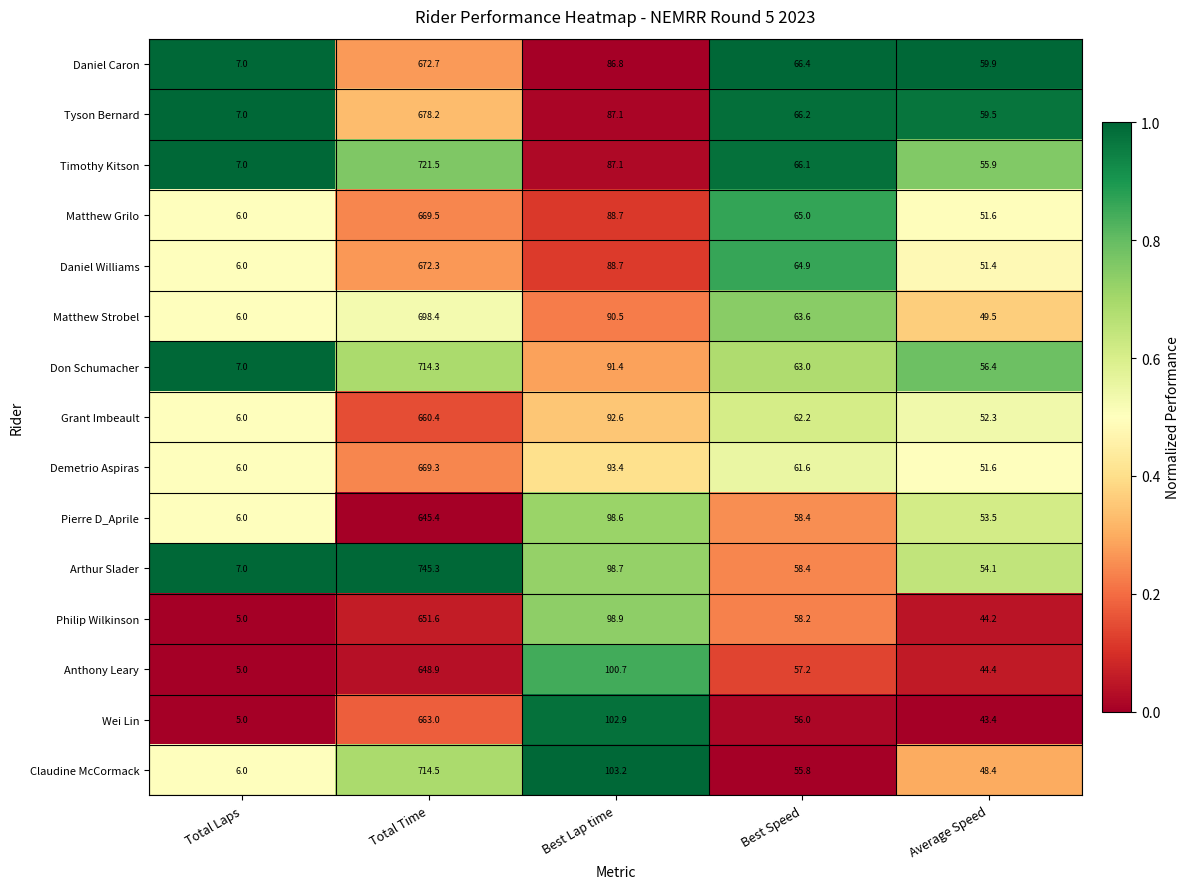

Rank the series by their maximum value, from highest to lowest.

Arthur Slader, Timothy Kitson, Claudine McCormack, Don Schumacher, Matthew Strobel, Tyson Bernard, Daniel Caron, Daniel Williams, Matthew Grilo, Demetrio Aspiras, Wei Lin, Grant Imbeault, Philip Wilkinson, Anthony Leary, Pierre D_Aprile